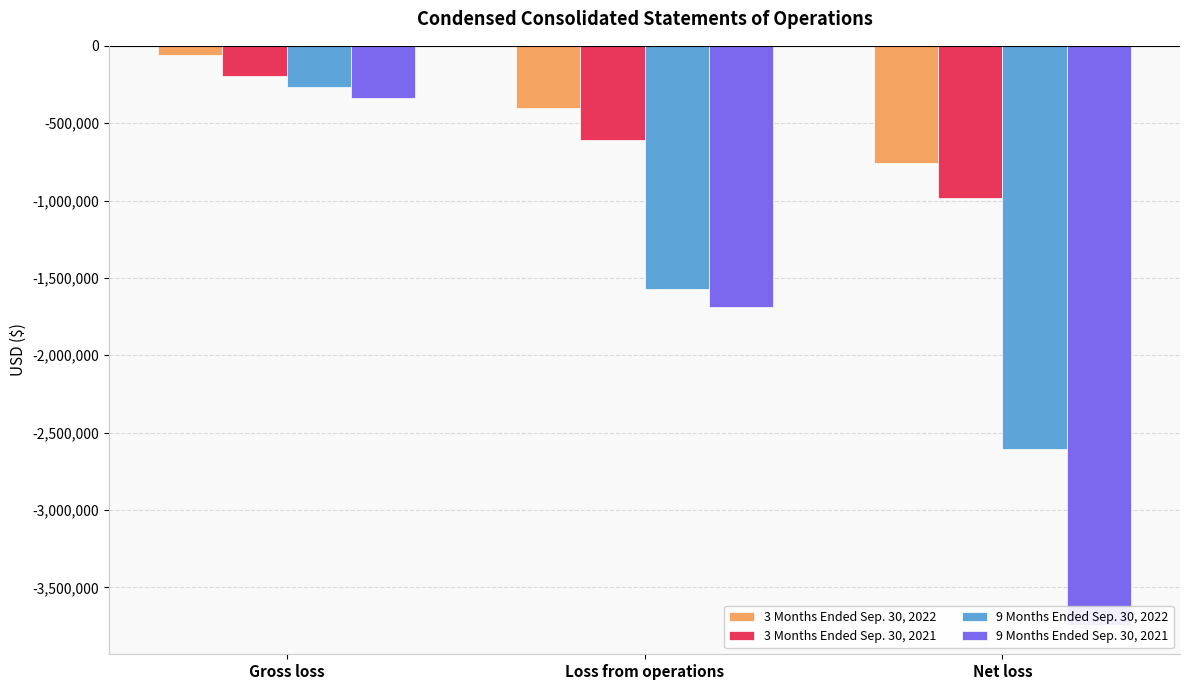

Which series has the widest spread of values?

9 Months Ended Sep. 30, 2021